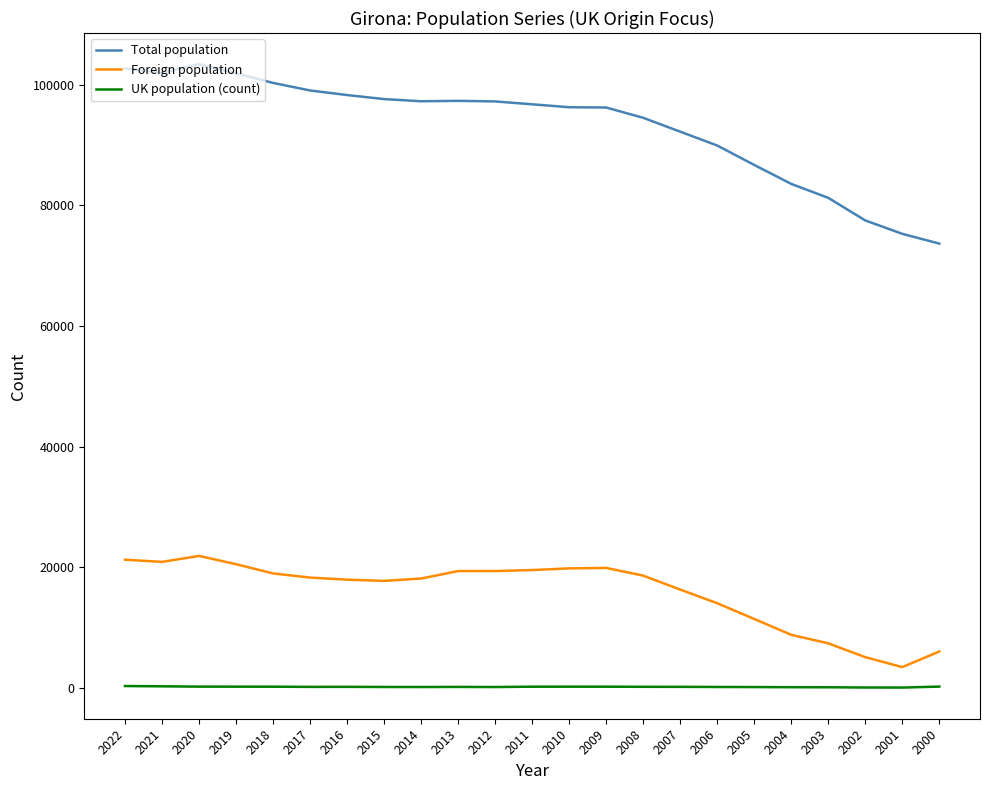

In Foreign population, how many points are lower than both neighbors (excluding endpoints)?

3